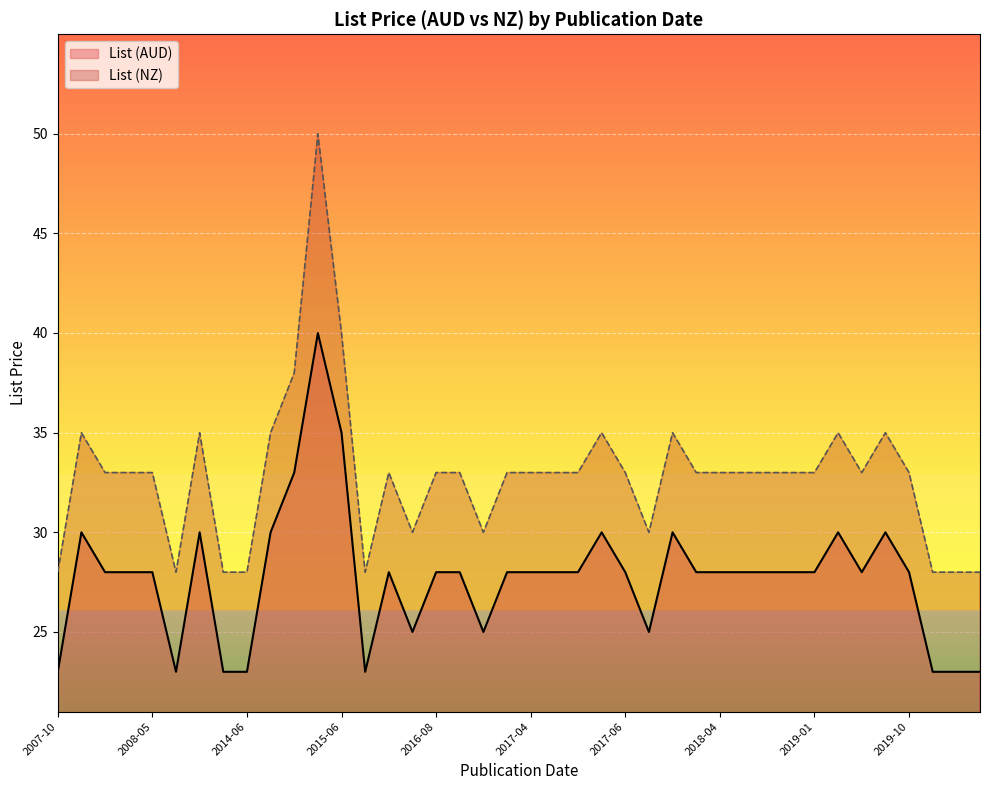

Which series has the widest spread of values?

List (NZ)